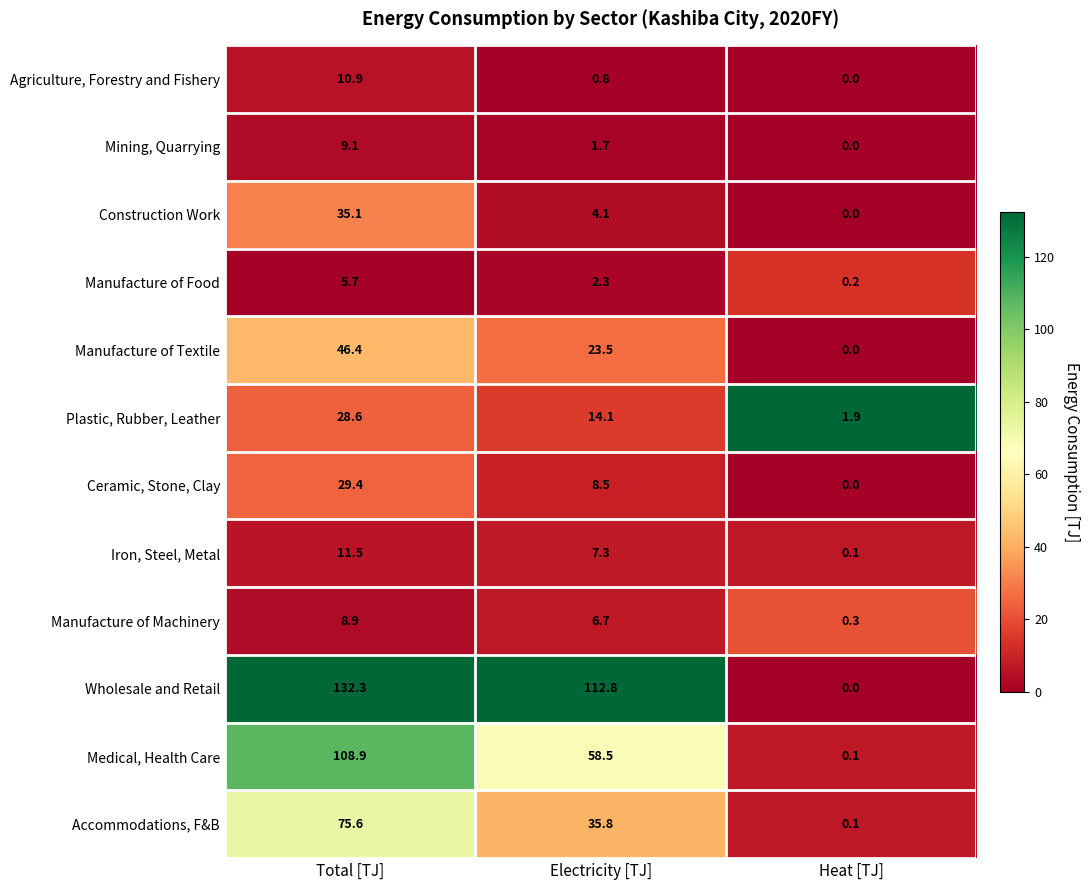

What is the greatest value displayed?

132.3